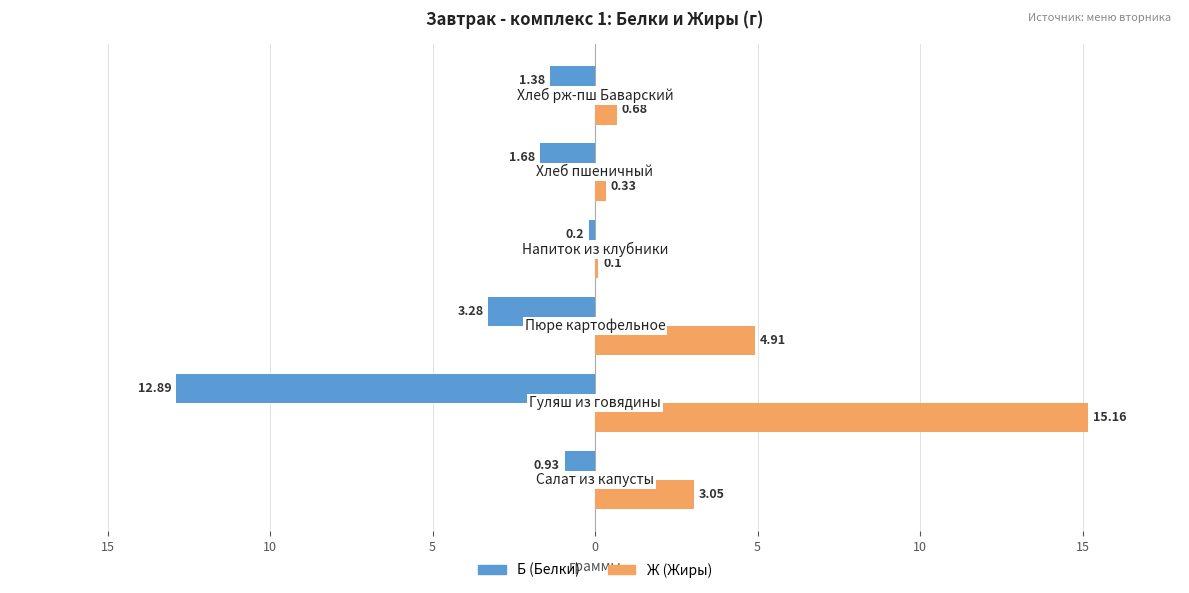

What is the greatest value displayed?

15.2